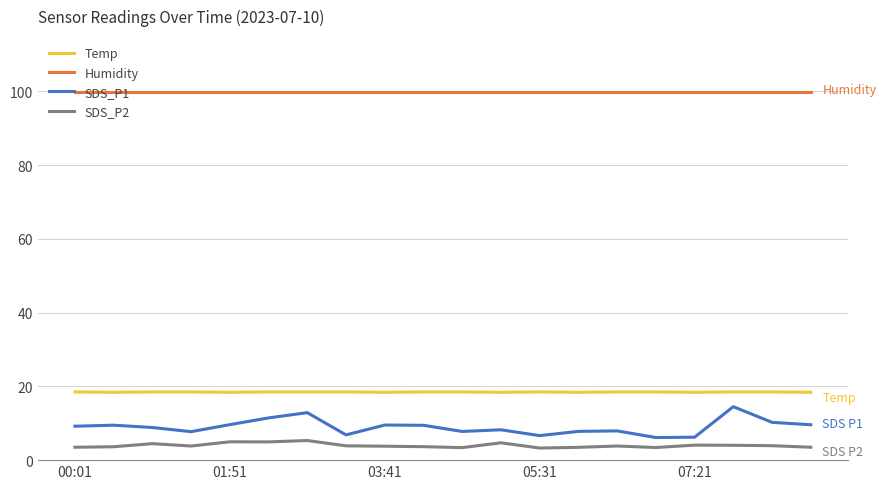

What is the greatest value displayed?

99.9